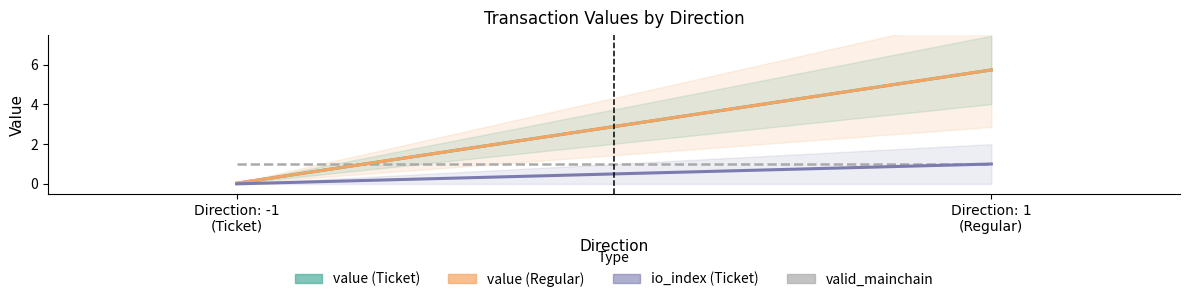

Rank the series at Direction: 1
(Regular) from lowest to highest value.

io_index (Ticket), valid_mainchain, value (Ticket), value (Regular)